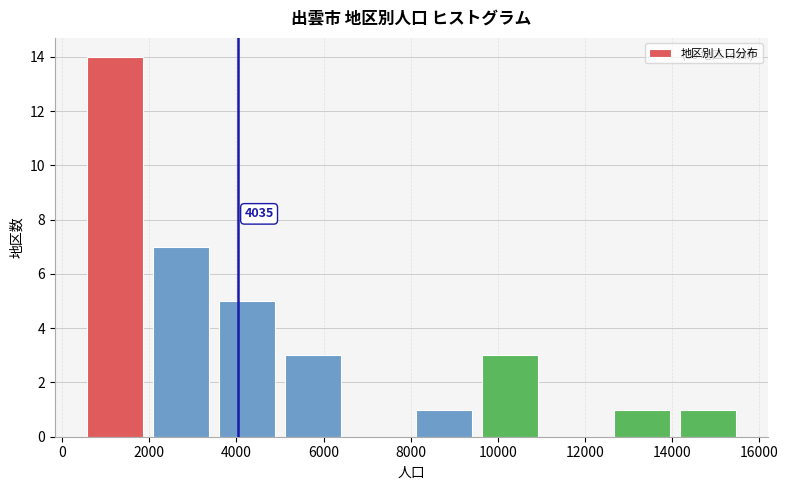

Which range on the x-axis has the tallest bar?

400 to 2000